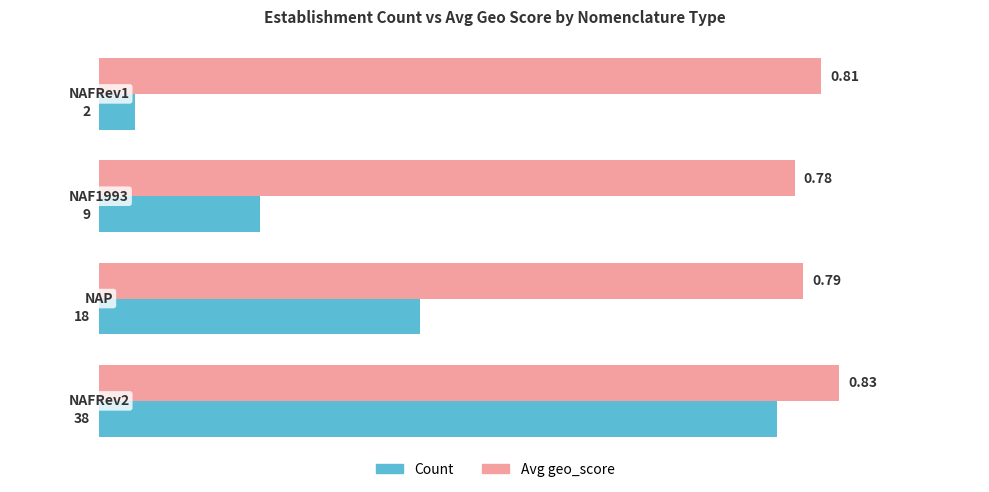

List the series in order of their peak value, highest first.

Avg geo_score, Count